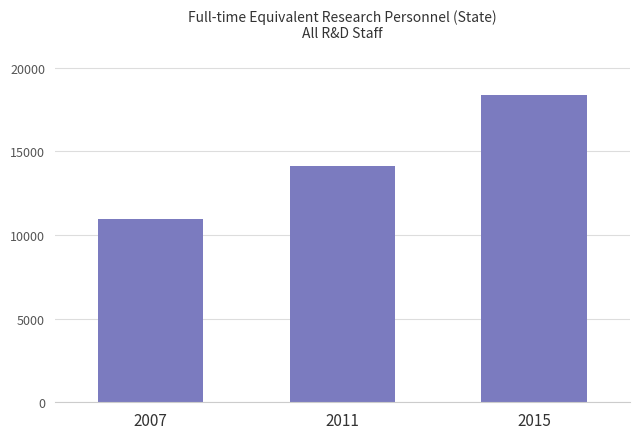

What is the approximate value at 2015?

18383